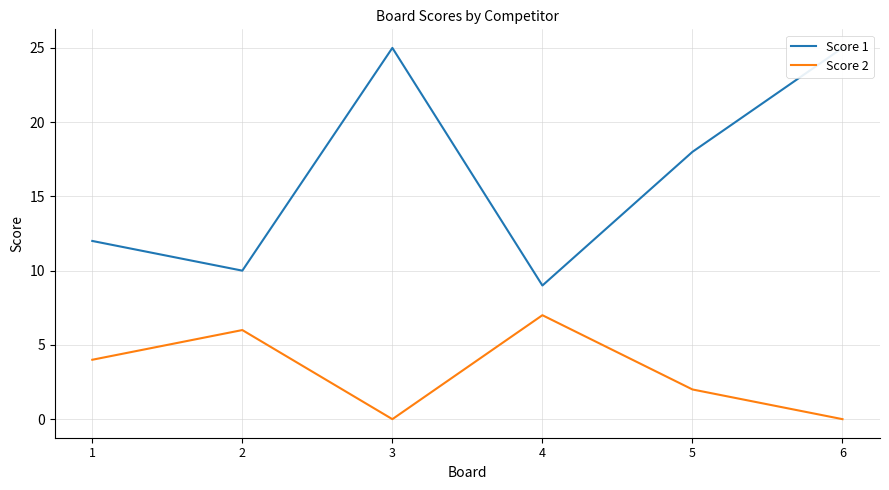

What are all the series names shown in the legend?

Score 1, Score 2